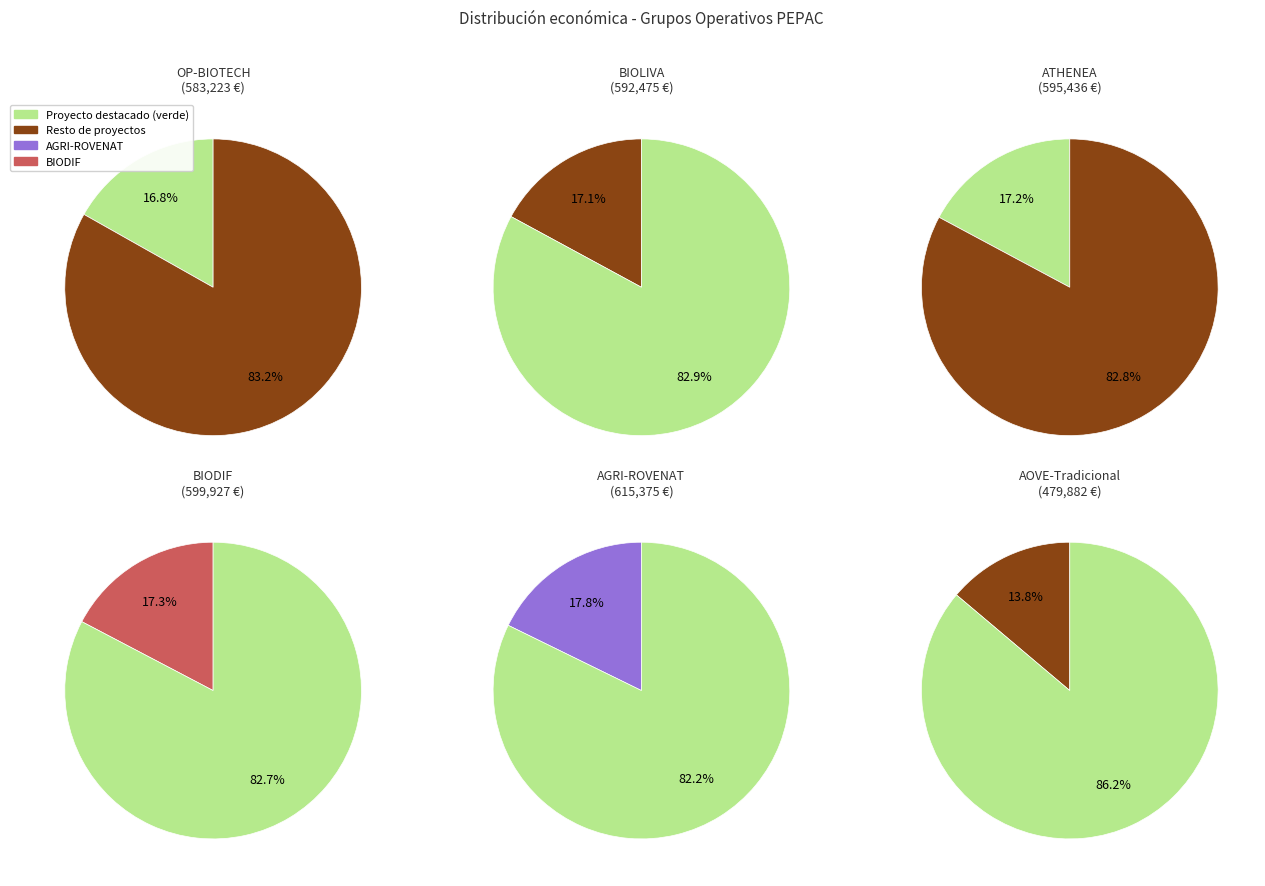

Rank the categories by value from highest to lowest.

AGRI-ROVENAT, BIODIF, ATHENEA, BIOLIVA, OP-BIOTECH, AOVE-Tradicional